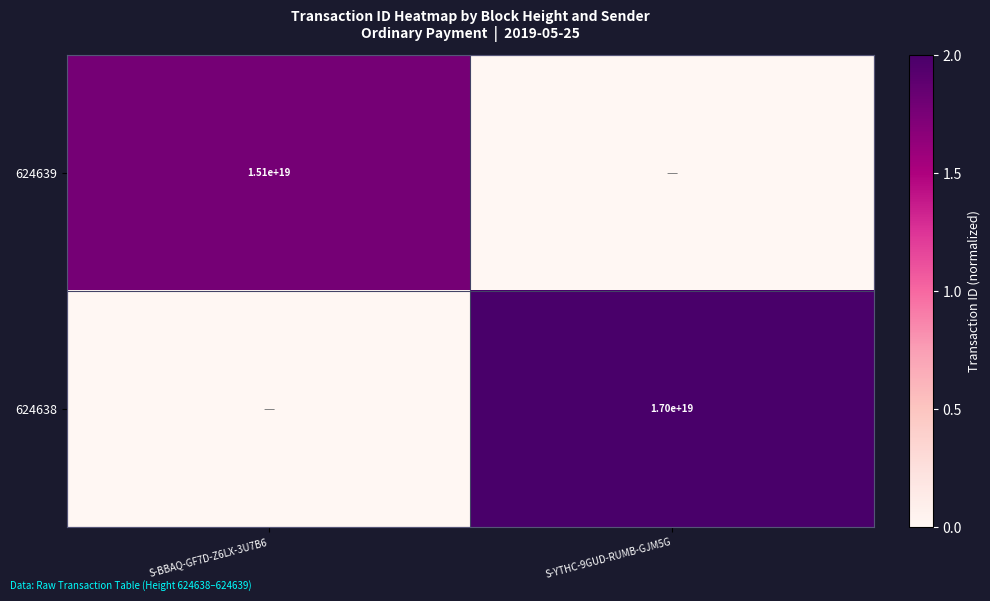

The 624639 series shows 15100000000000000000 at S-BBAQ-GF7D-Z6LX-3U7B6. True or false?

True